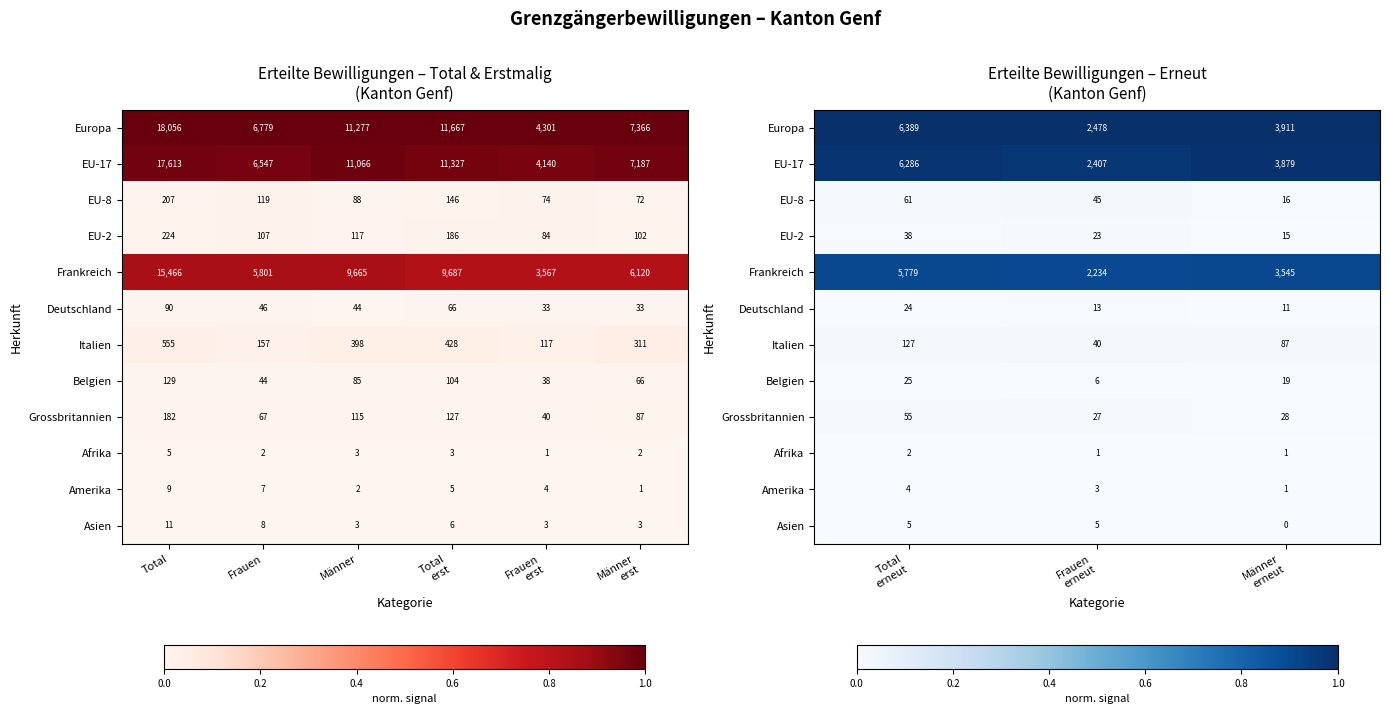

Count the Amerika values in the range 0 to 1.

3